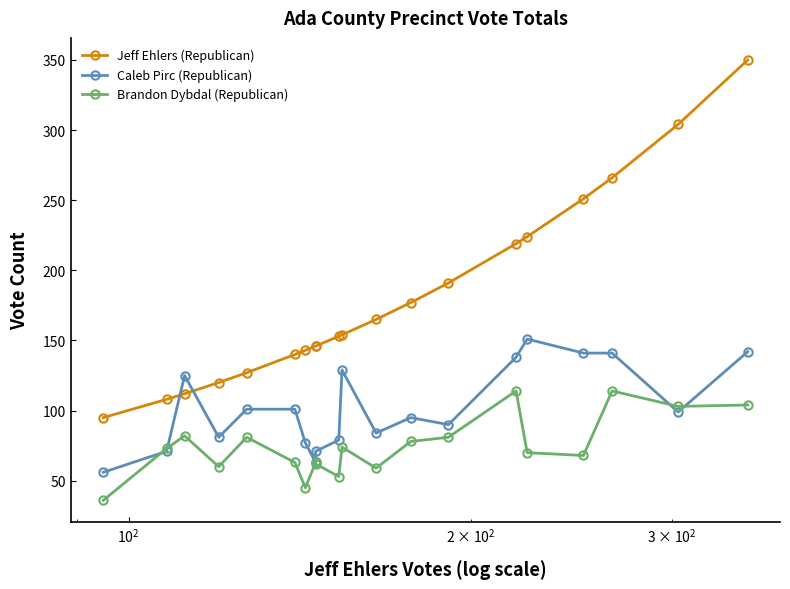

True or false: Brandon Dybdal (Republican) and Caleb Pirc (Republican) cross at least once.

True